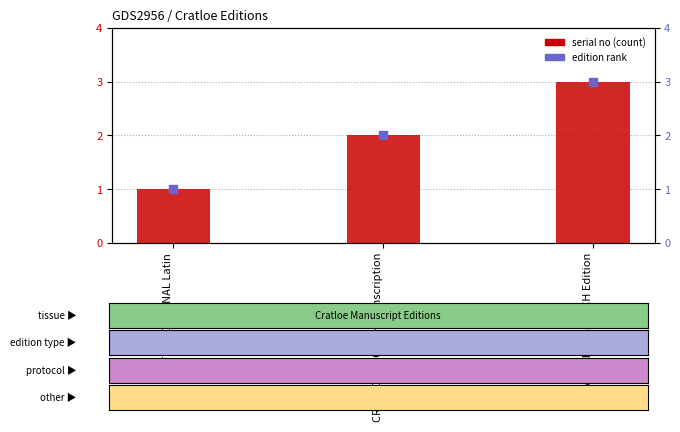

What is the total value across all series at CRATLOE ENGLISH Transcription?

4